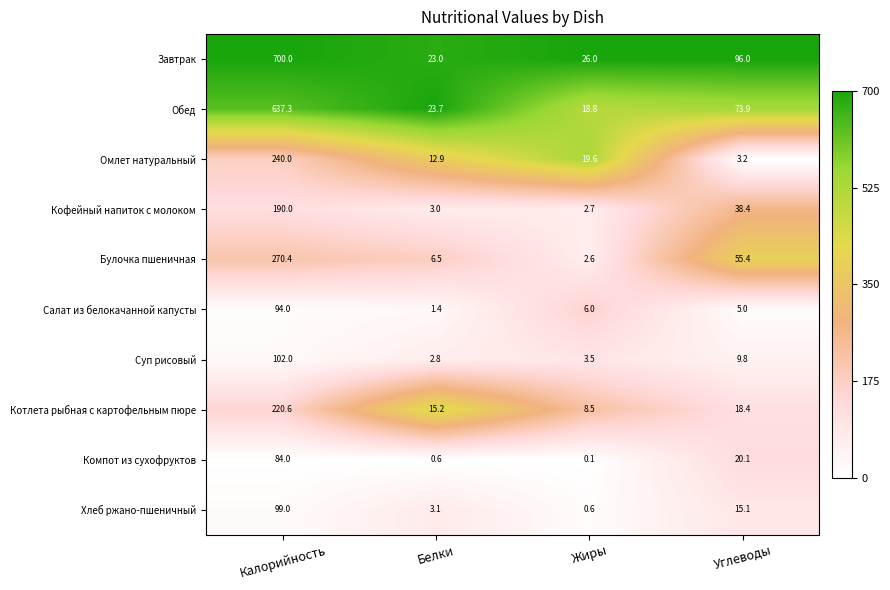

At which category is the sum across all series the highest?

Калорийность